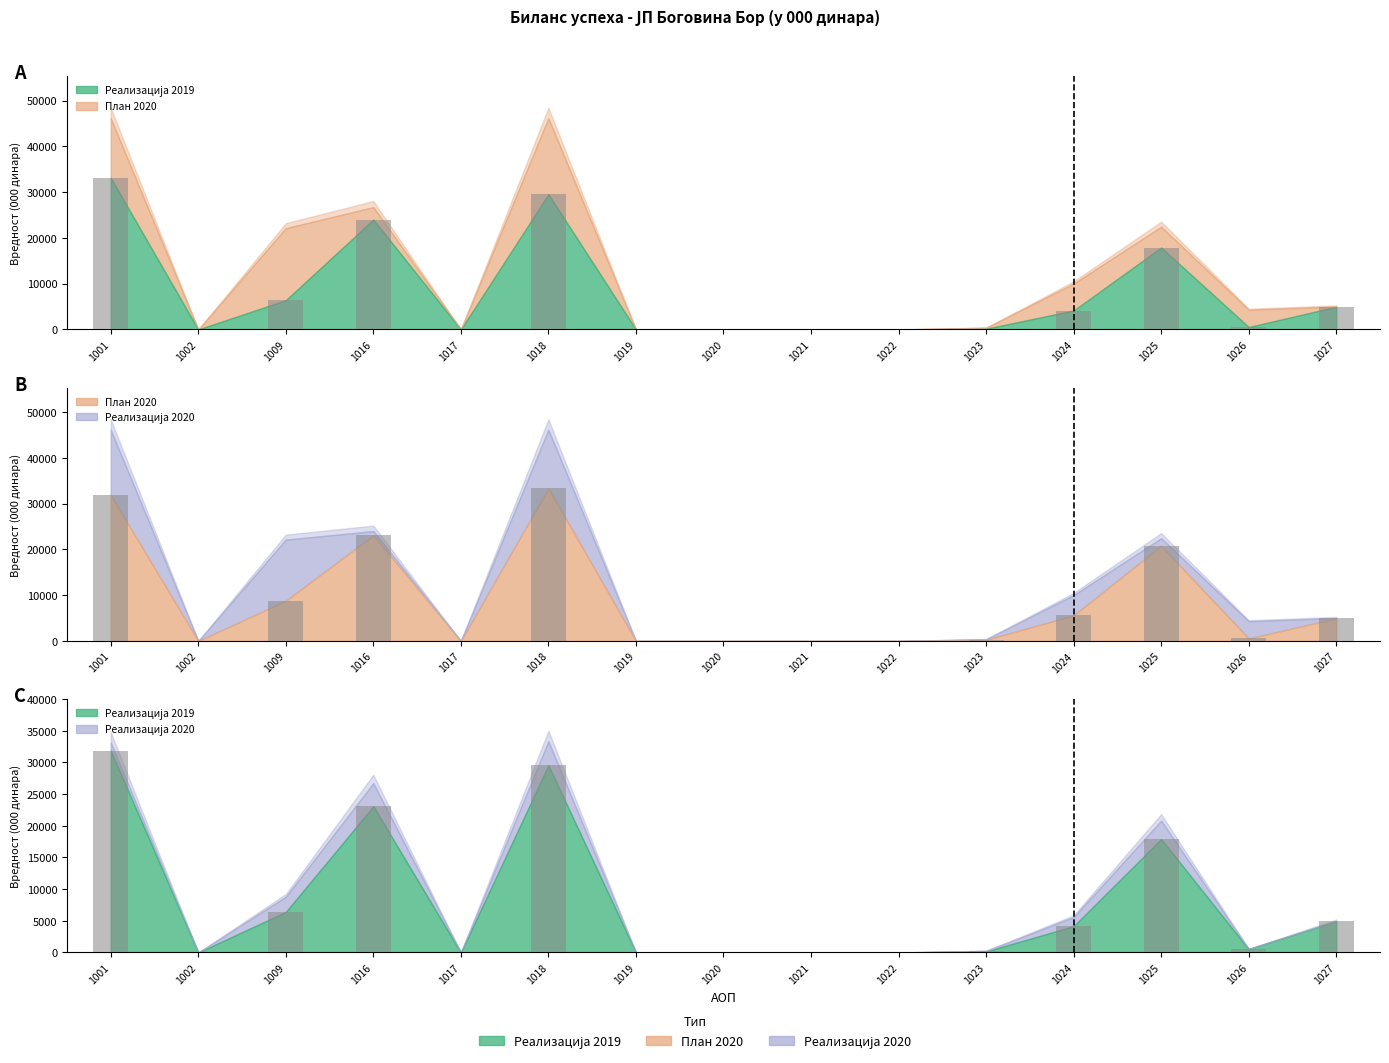

At which label does Реализација 2019 reach its minimum?

1002